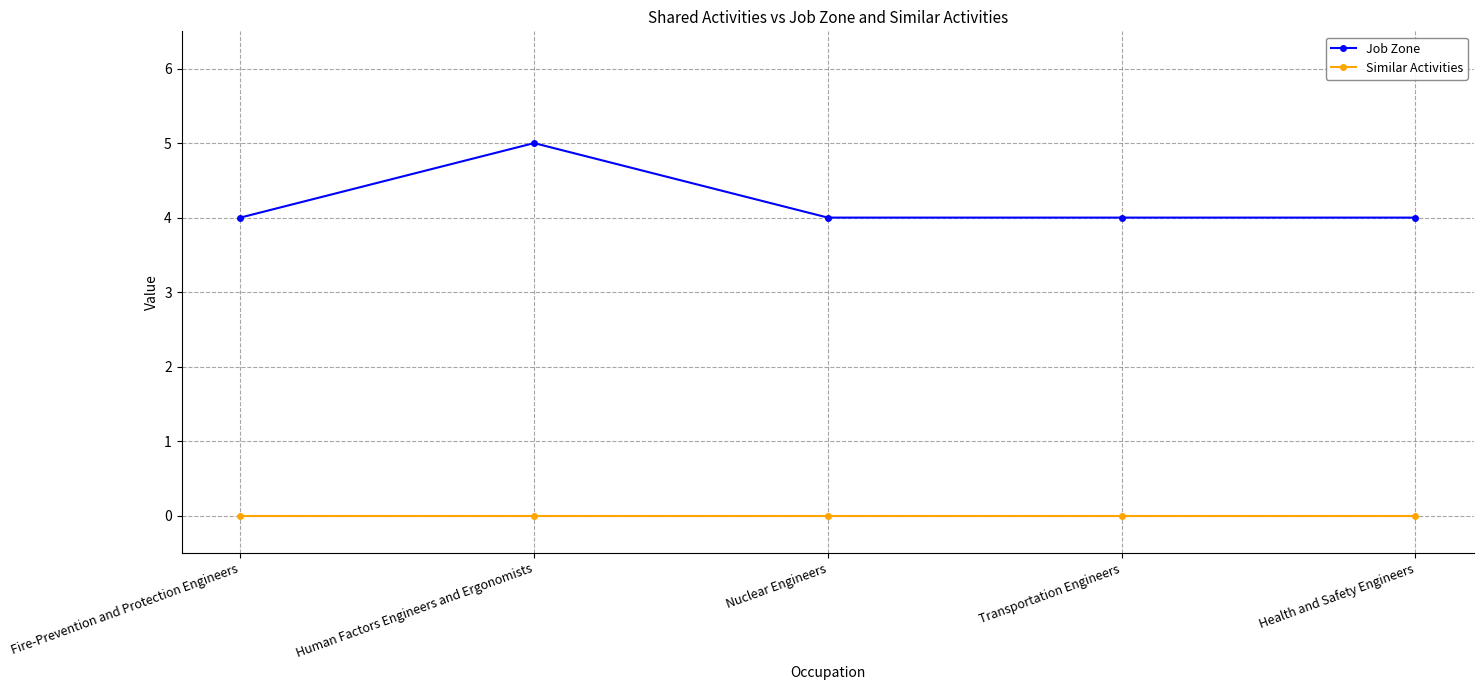

What is the label of the 5th point from the left?

Health and Safety Engineers